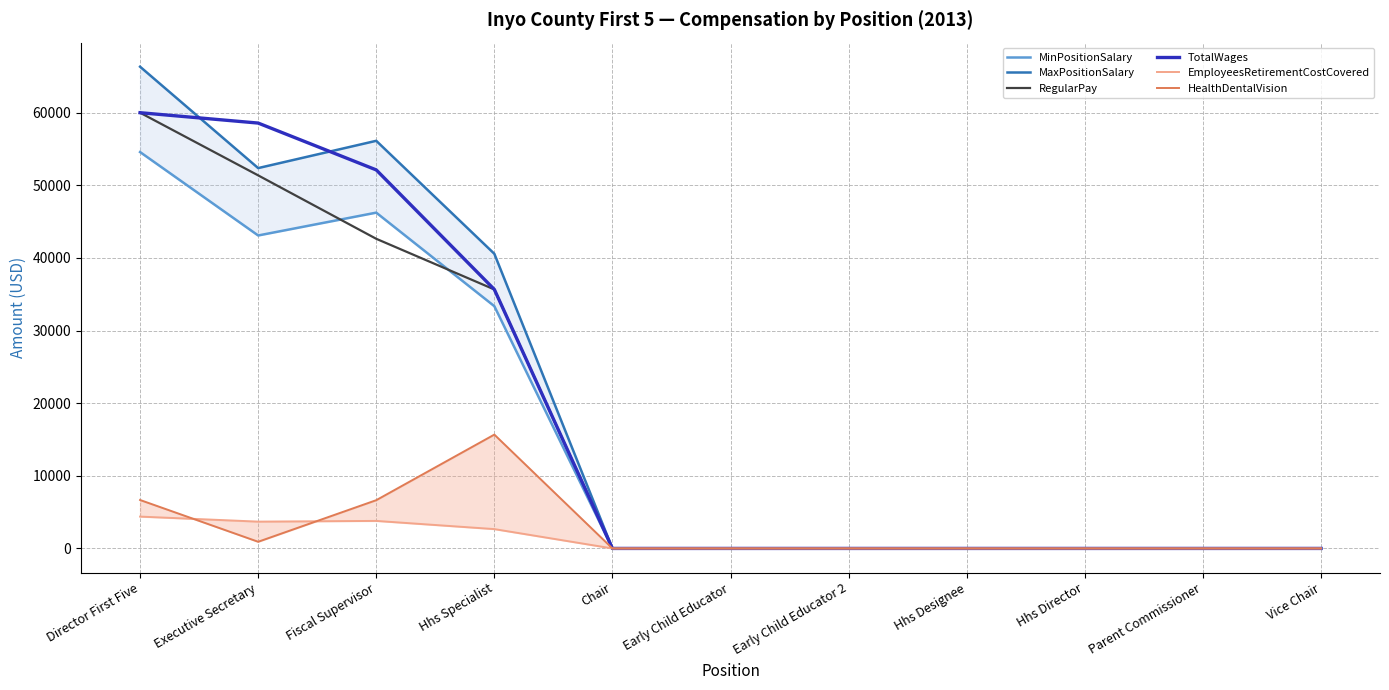

Which series has the largest range (max minus min)?

MaxPositionSalary